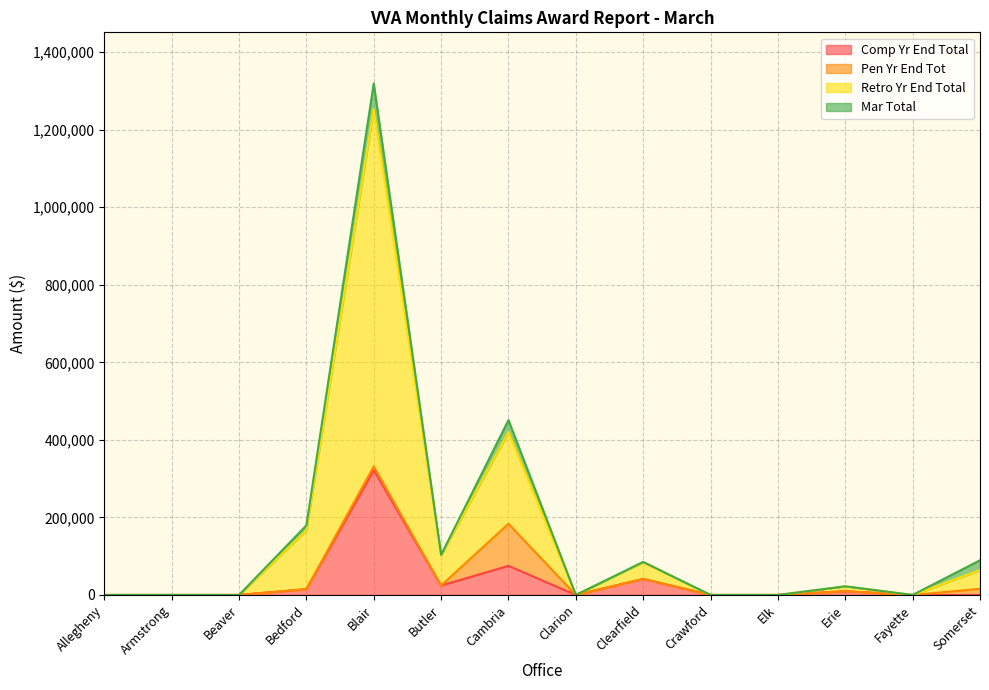

Which series changed the most between Allegheny and Armstrong?

Comp Yr End Total